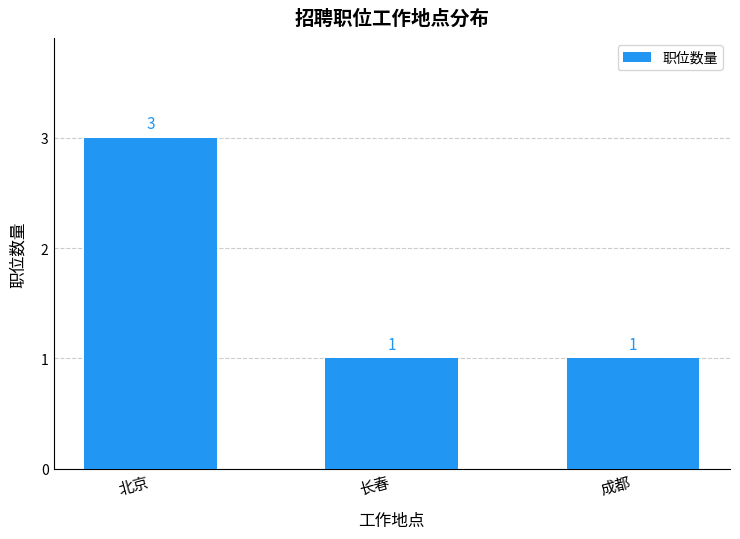

Which category has the highest value across all series?

北京